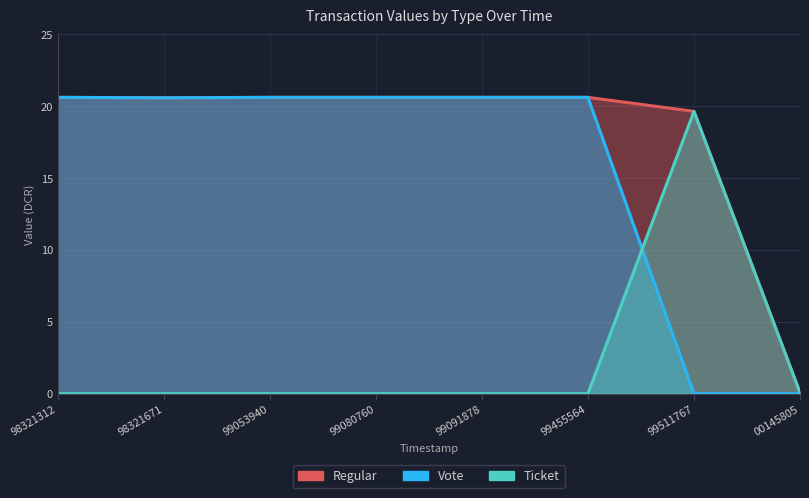

What is the spread (max minus min) of values at 99091878?

20.6